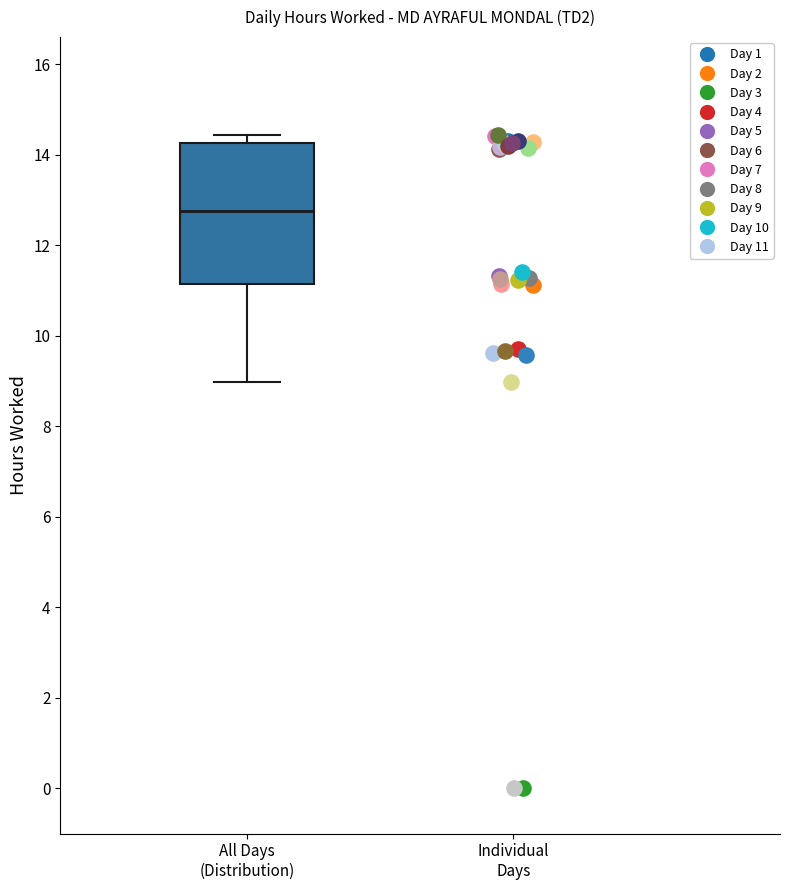

Read this box plot against the y-axis: the position of the median line, the range covered by the box, and the ends of both whiskers. The values are not printed on the chart, so give them approximately, as read against the axis.

median 12.8, box 11.2 to 14.2, whiskers 9.0 to 14.4